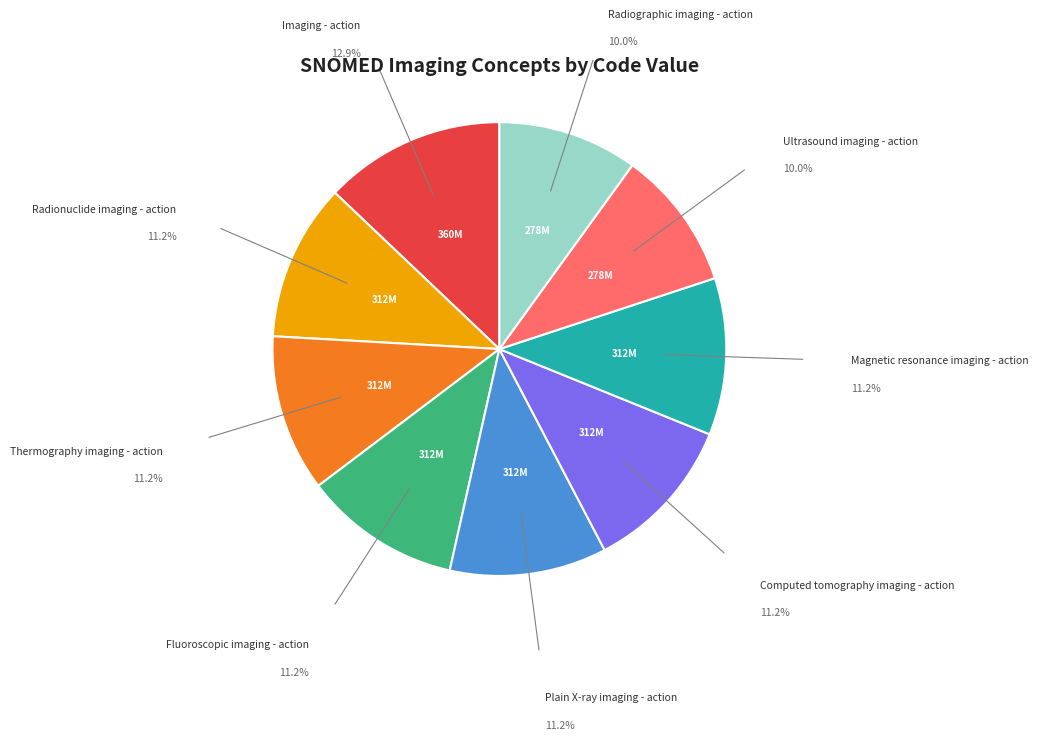

Is there a majority slice in this chart?

No